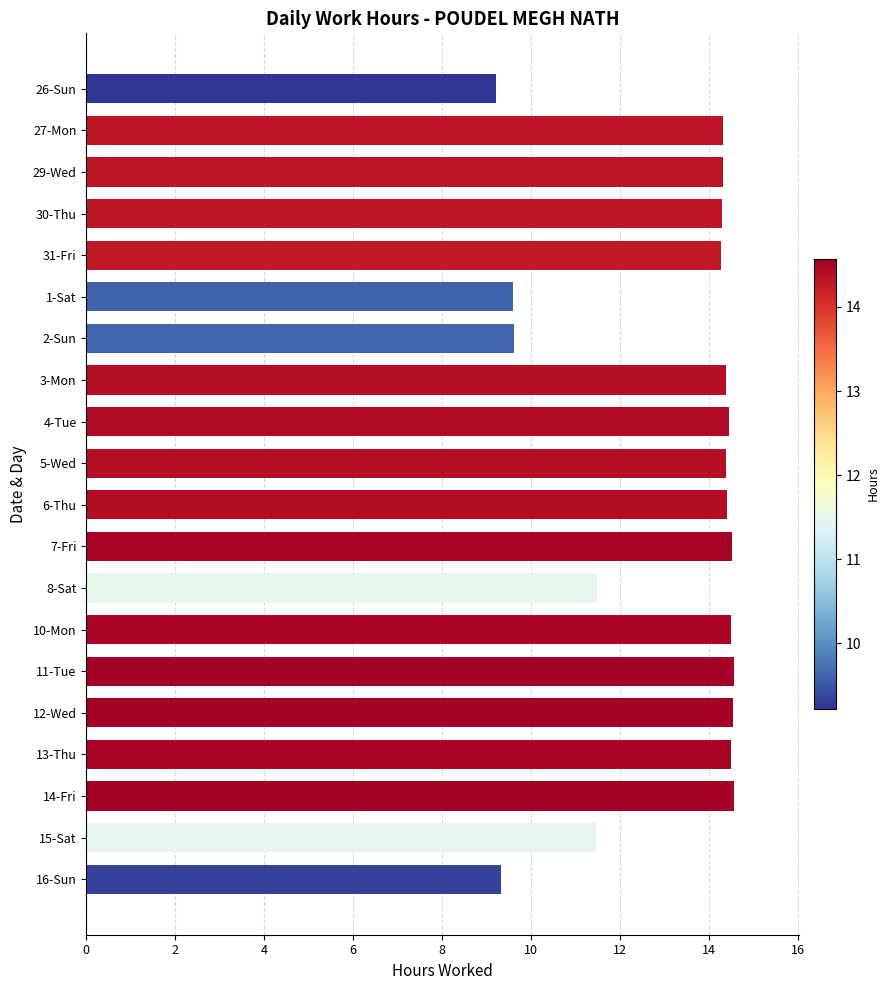

True or false: the data shows 4.4 at 30-Thu.

False